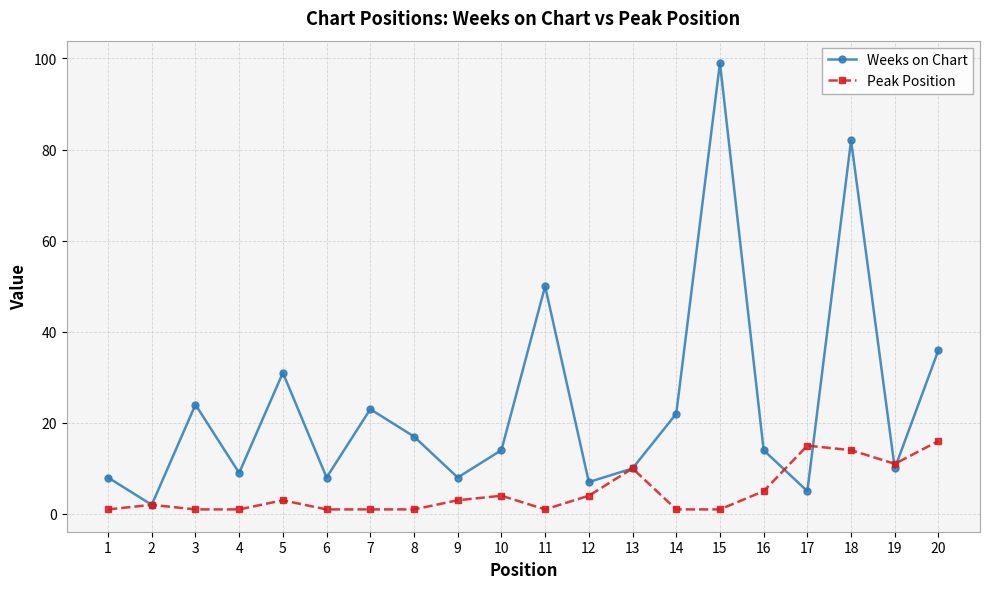

What is the smallest value displayed?

1